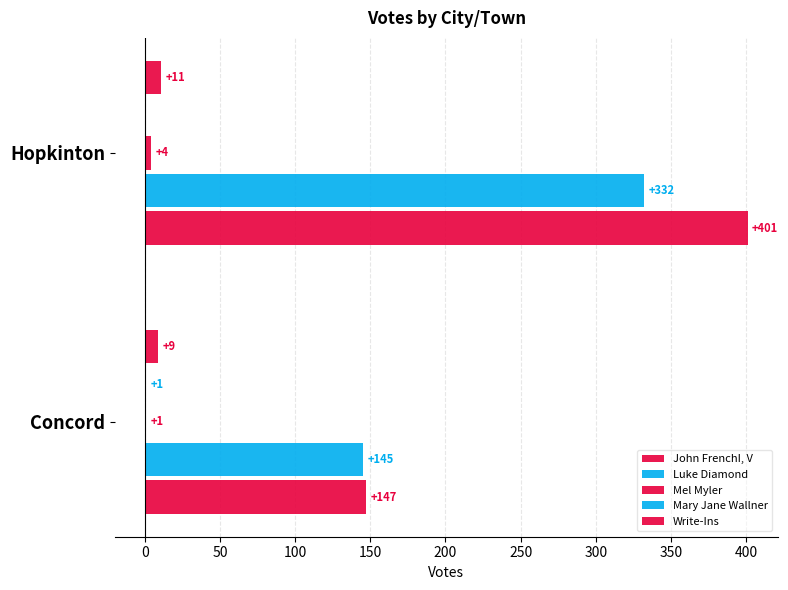

Count the number of categories in the chart.

2